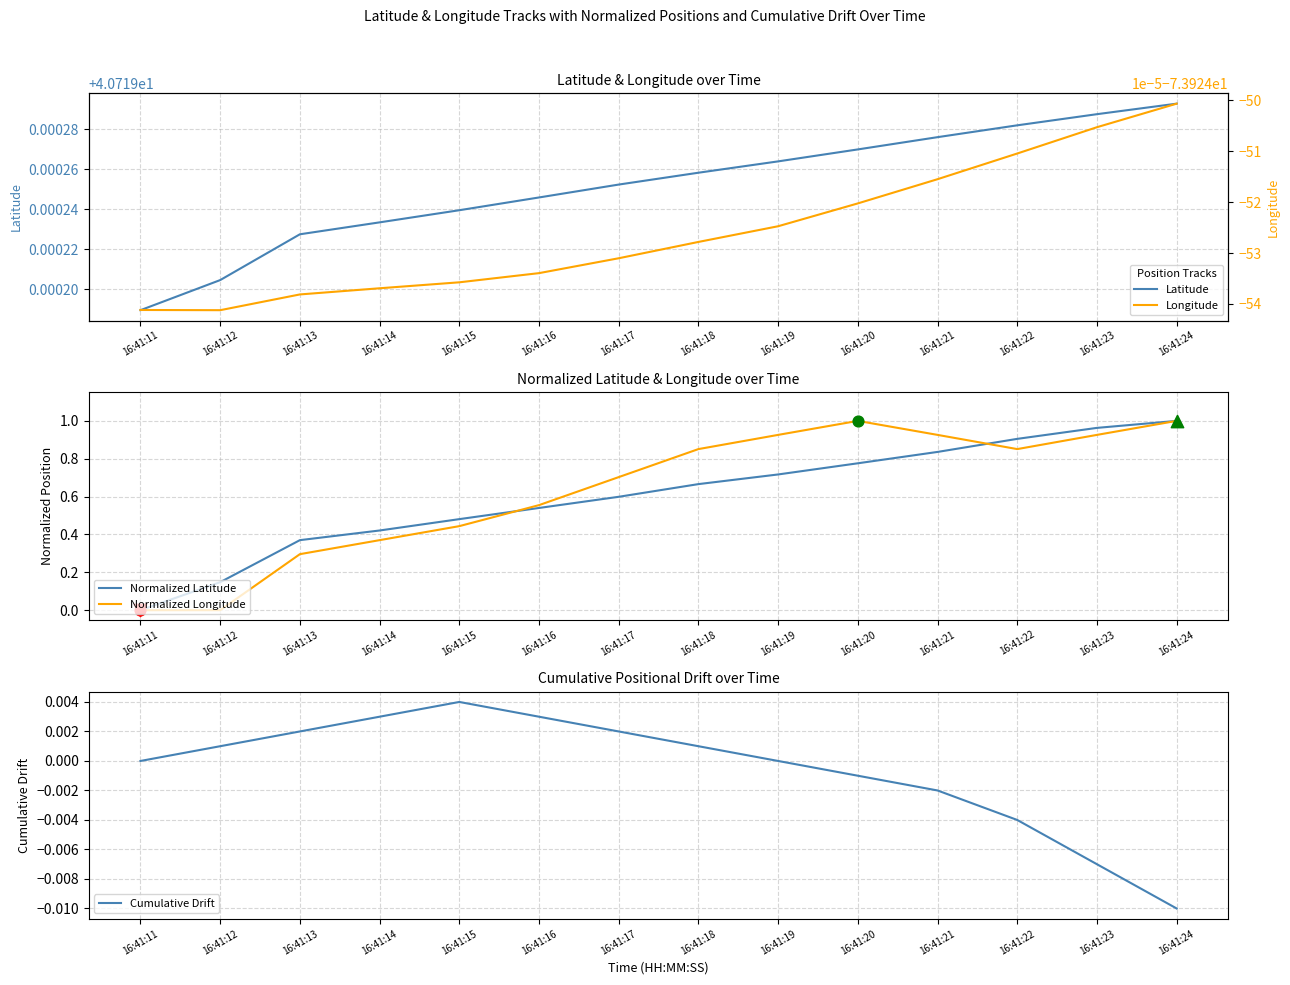

Which series reaches the minimum Y coordinate?

Longitude